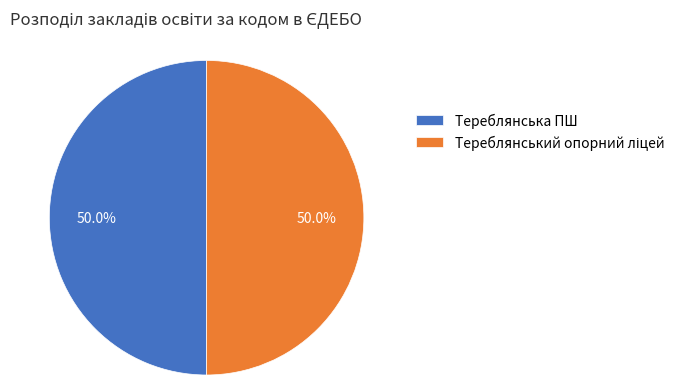

What portion of the pie excludes Тереблянська ПШ?

50.0%